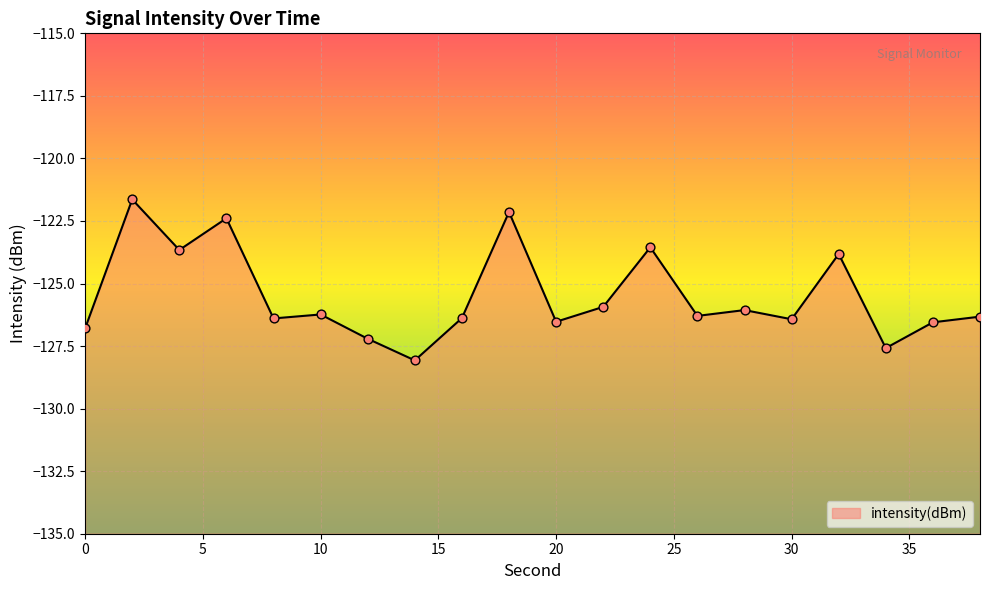

What is the change in value from 12 to 30?

+0.8